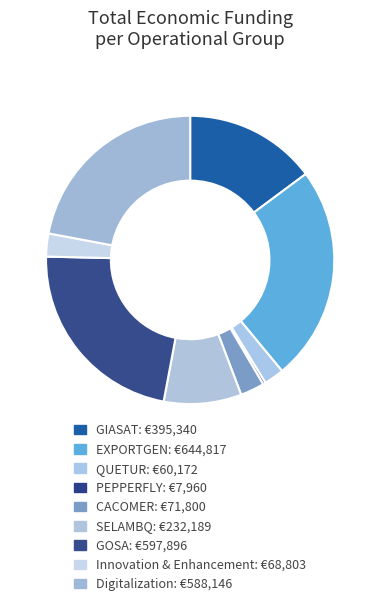

To the nearest percent, what is the combined percentage of Digitalization and SELAMBQ?

31%